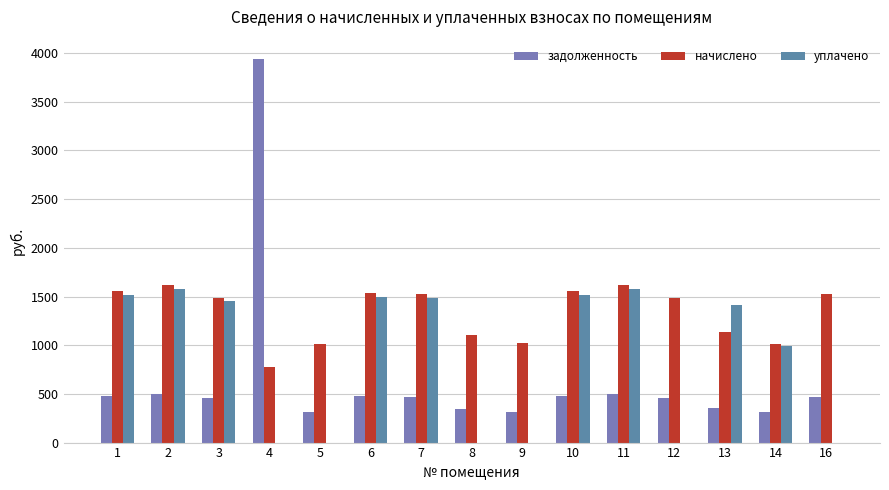

What is the sum of the начислено values at 8 and 2?

2723.3